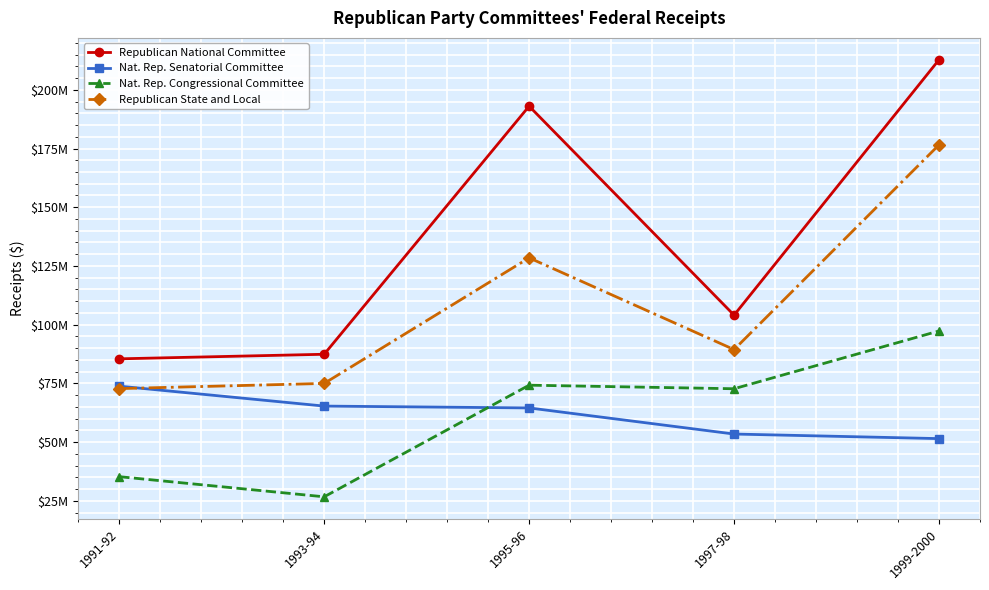

Where does the Republican National Committee series first go above 104048689?

1995-96